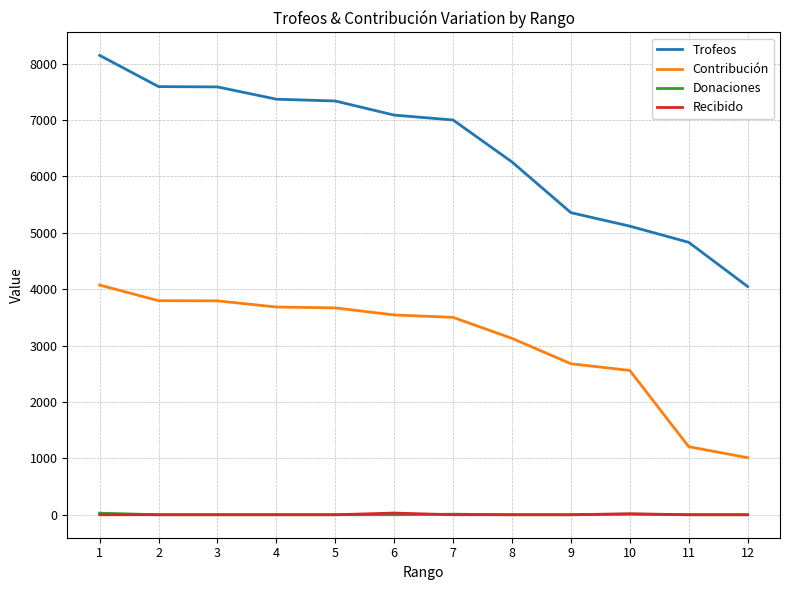

What is the lowest value of the Contribución series?

1012